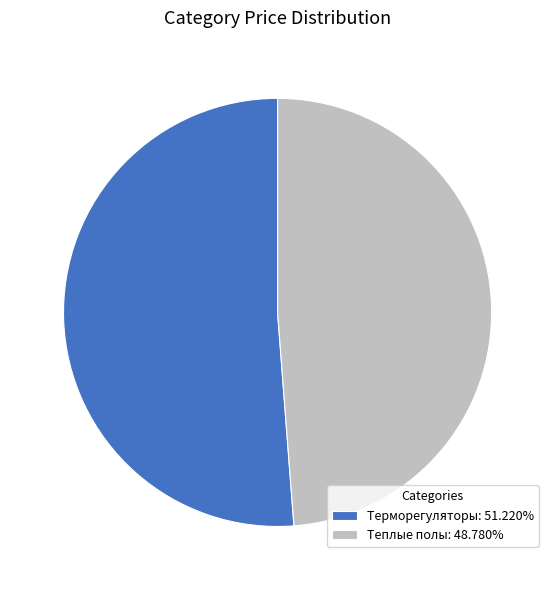

Which has a higher value, Терморегуляторы or Теплые полы?

Терморегуляторы